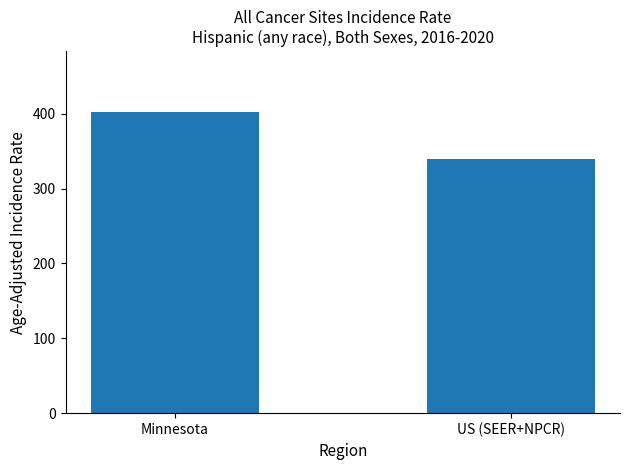

Rank the categories by value from lowest to highest.

US (SEER+NPCR), Minnesota